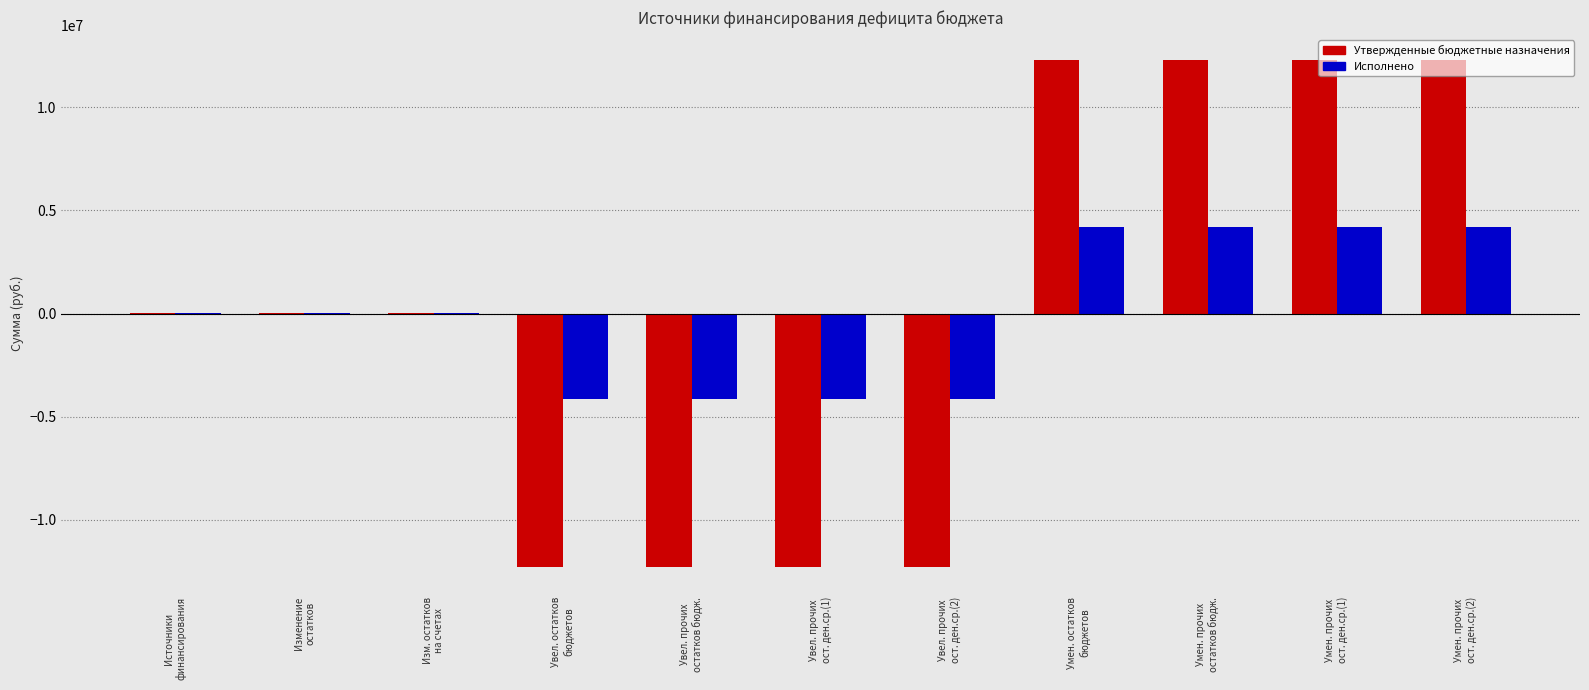

What is the difference between the Исполнено values at Умен. прочих
остатков бюдж. and Увел. прочих
остатков бюдж.?

8334515.0